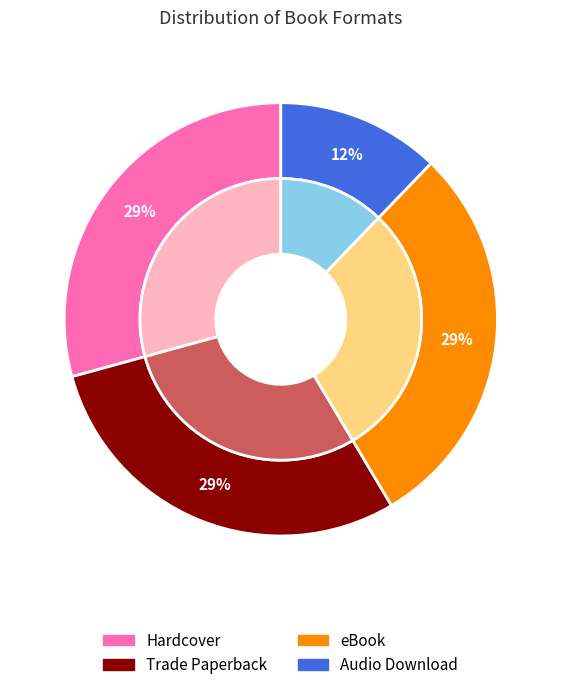

Rank the categories by value from highest to lowest.

Hardcover, Trade Paperback, eBook, Audio Download